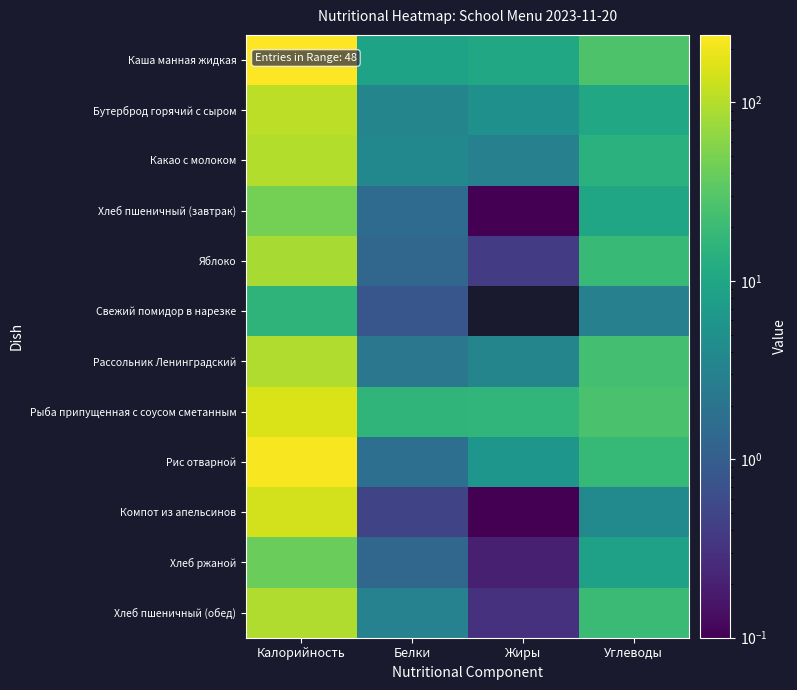

Reading left to right, list all the values displayed in this chart.

Каша манная жидкая: Калорийность=239.1	Белки=9.0	Жиры=10.6	Углеводы=27.0
Бутерброд горячий с сыром: Калорийность=110.2	Белки=3.5	Жиры=5.0	Углеводы=10.3
Какао с молоком: Калорийность=96.1	Белки=3.8	Жиры=3.0	Углеводы=14.4
Хлеб пшеничный (завтрак): Калорийность=47.4	Белки=1.5	Жиры=0.1	Углеводы=10.0
Яблоко: Калорийность=85.3	Белки=1.3	Жиры=0.4	Углеводы=18.7
Свежий помидор в нарезке: Калорийность=15.7	Белки=0.8	Жиры=0.0	Углеводы=3.0
Рассольник Ленинградский: Калорийность=93.6	Белки=2.2	Жиры=3.4	Углеводы=23.6
Рыба припущенная с соусом сметанным: Калорийность=152.1	Белки=16.2	Жиры=16.9	Углеводы=25.8
Рис отварной: Калорийность=222.0	Белки=1.7	Жиры=5.9	Углеводы=18.5
Компот из апельсинов: Калорийность=141.0	Белки=0.5	Жиры=0.1	Углеводы=4.0
Хлеб ржаной: Калорийность=40.8	Белки=1.3	Жиры=0.2	Углеводы=8.5
Хлеб пшеничный (обед): Калорийность=94.7	Белки=3.1	Жиры=0.3	Углеводы=20.1